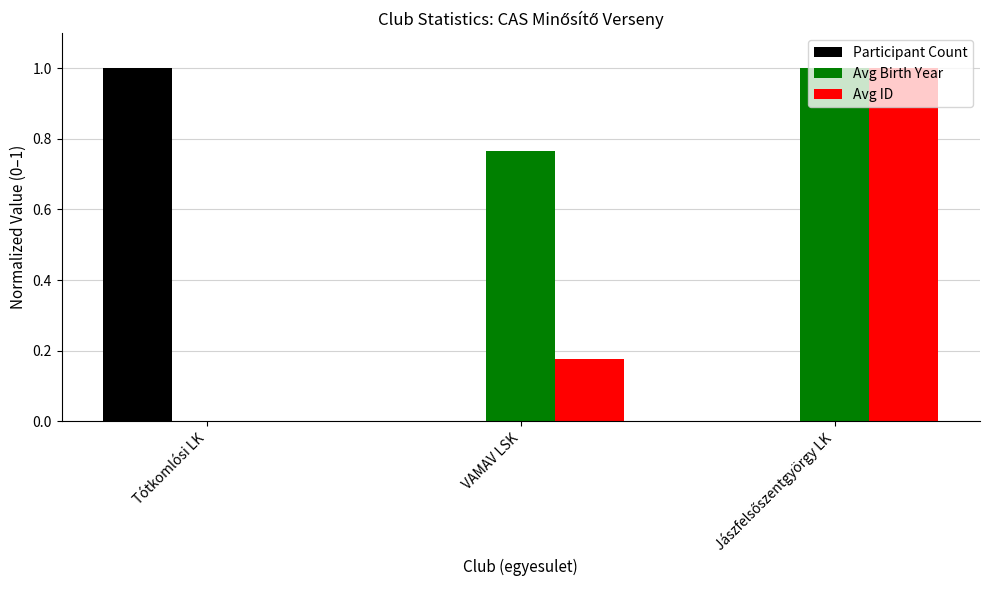

At which label is Avg Birth Year closest to 0?

Tótkomlósi LK